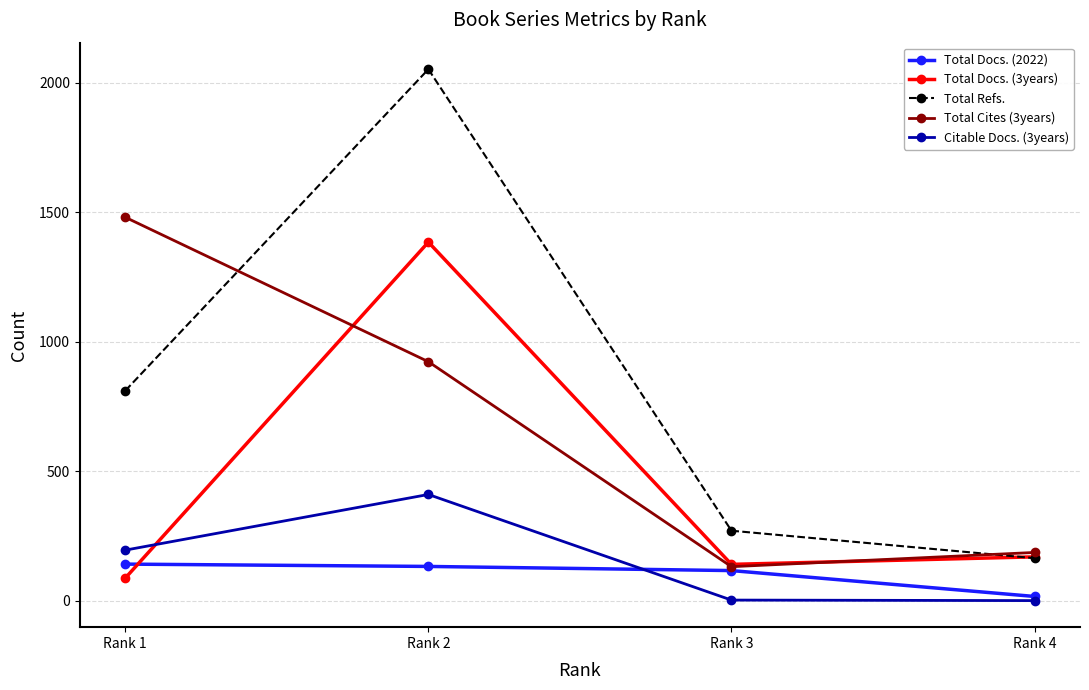

At which label does Total Docs. (3years) reach its peak?

Rank 2